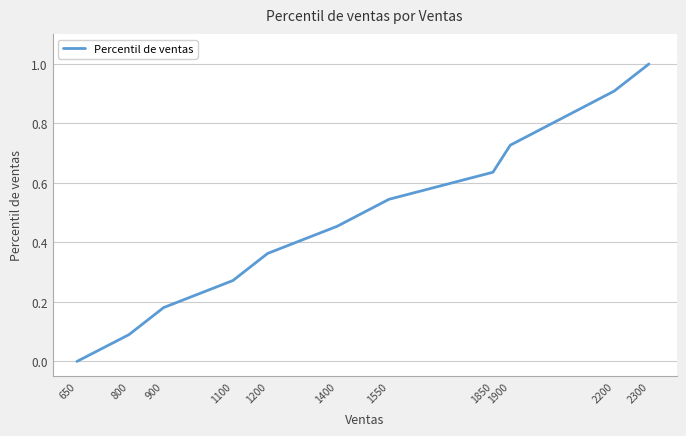

What is the difference between the maximum and minimum values?

1.0